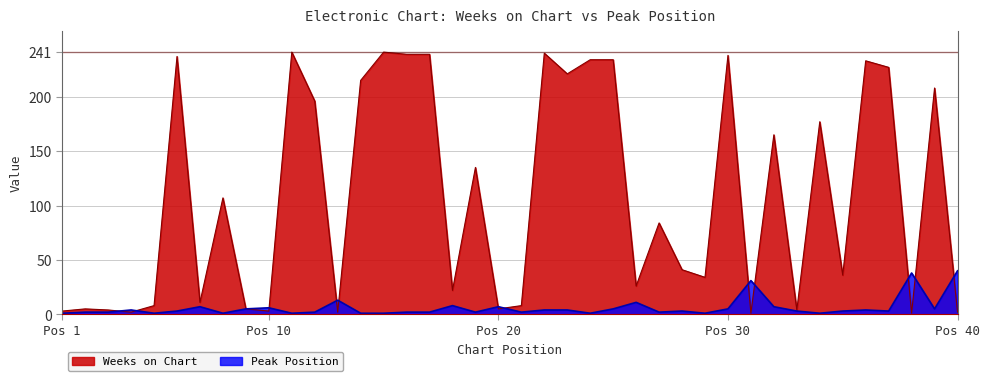

Where does the Peak Position series first go above 3?

4